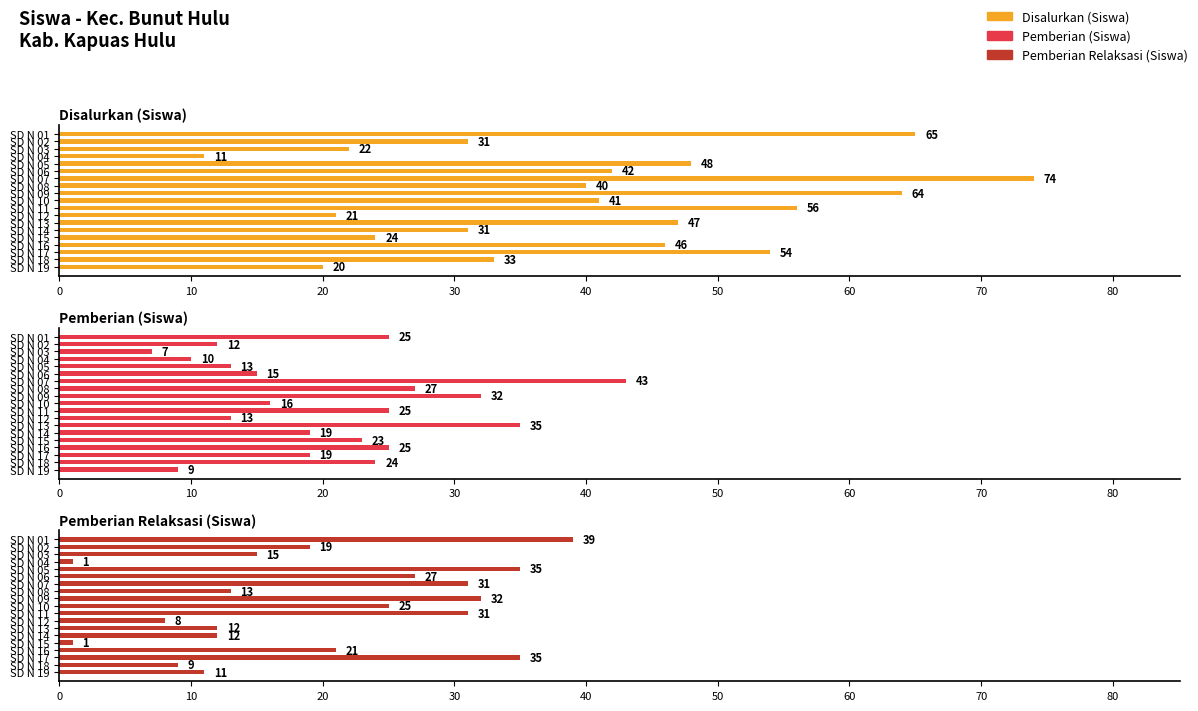

Is it true that Pemberian (Siswa) equals 44 at SD N 09?

False